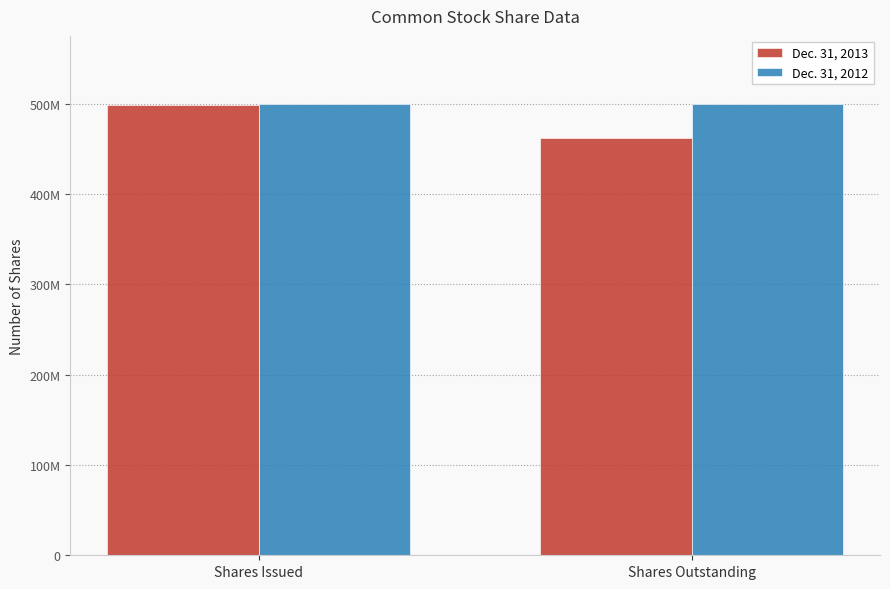

At which category is the sum across all series the highest?

Shares Issued